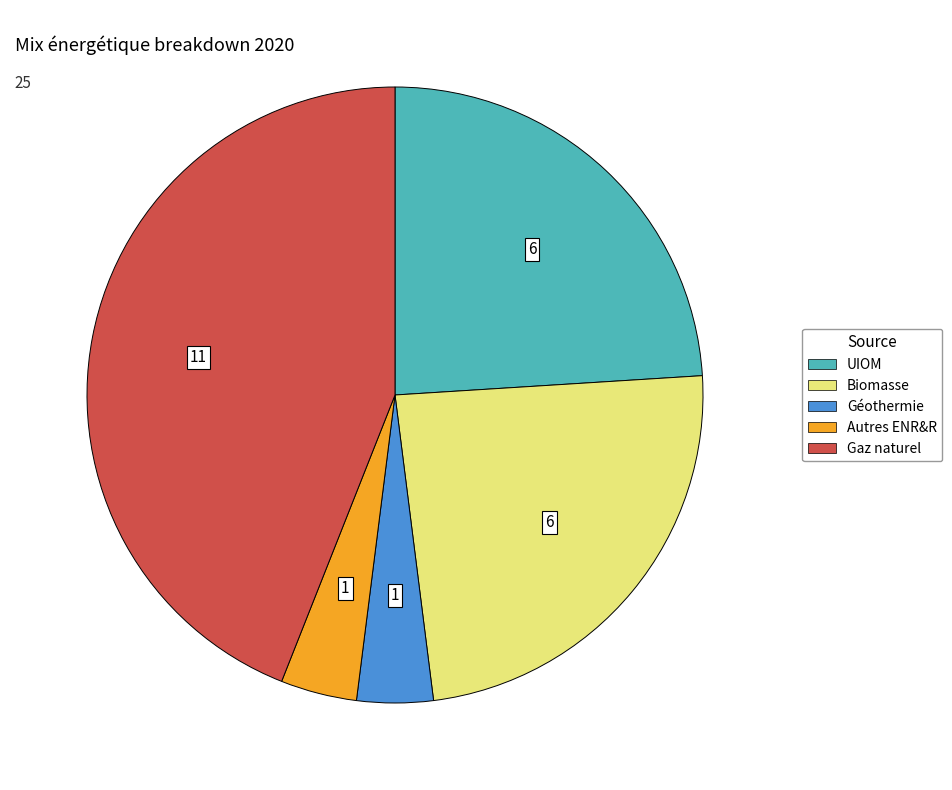

Which category has the biggest portion of the pie?

Gaz naturel